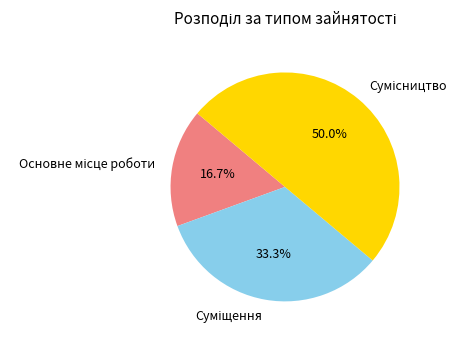

Rank the categories by value from highest to lowest.

Сумісництво, Суміщення, Основне місце роботи